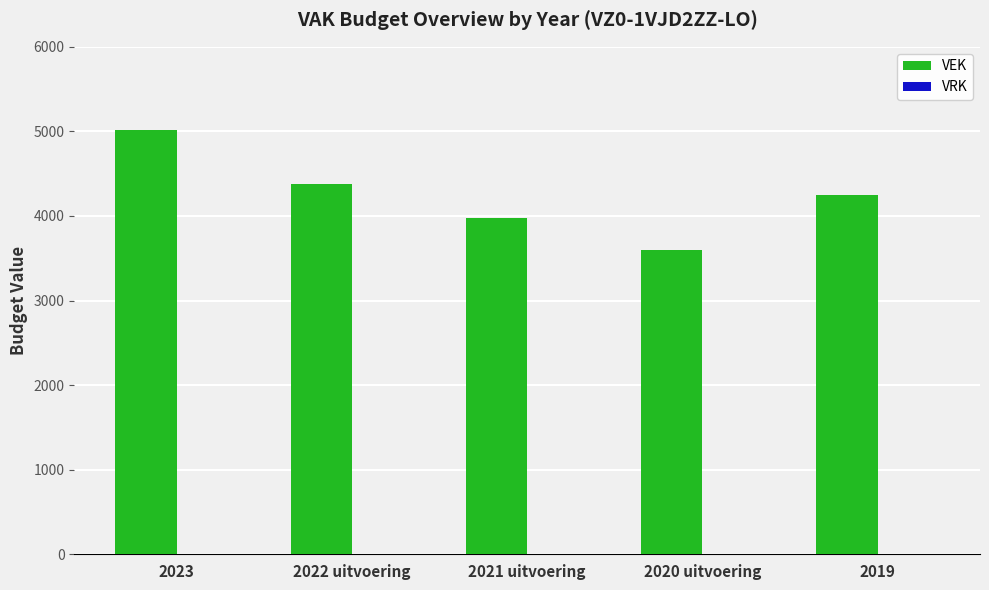

What is the label of the 4th bar from the left?

2020 uitvoering